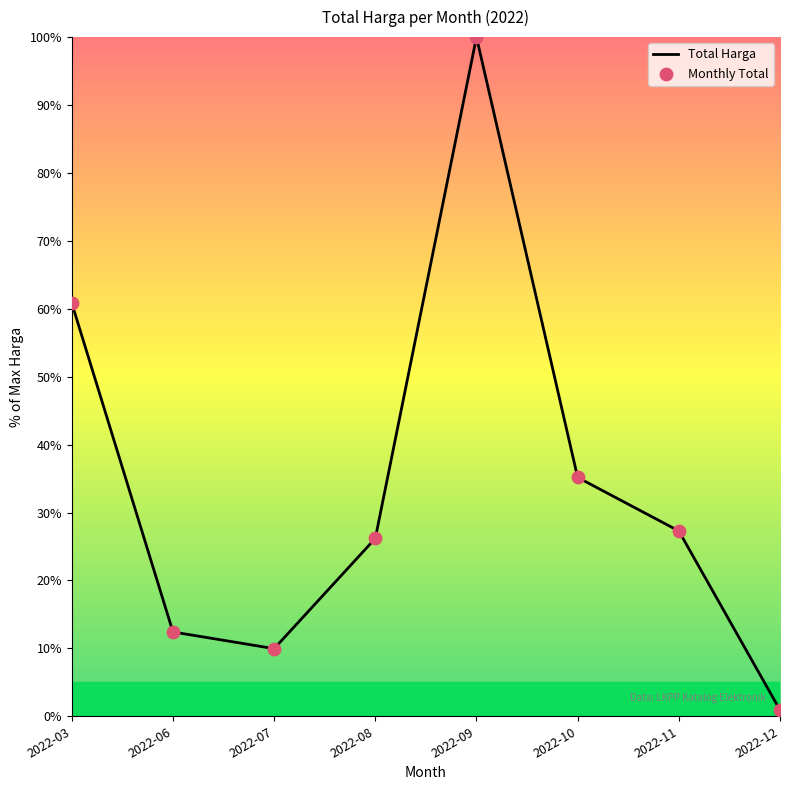

Approximately how many times larger is the value at 2022-10 compared to 2022-06?

2.8